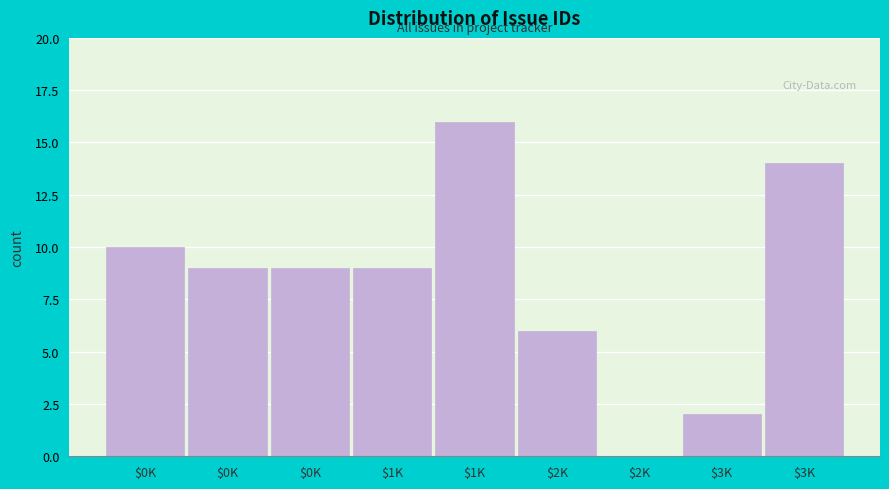

Are the bars horizontal?

No